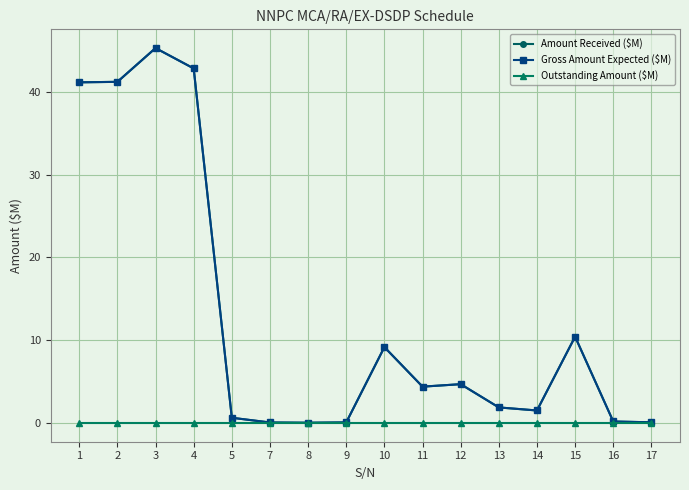

Rank the categories by Amount Received ($M) value from lowest to highest.

8, 7, 9, 17, 16, 5, 14, 13, 11, 12, 10, 15, 1, 2, 4, 3